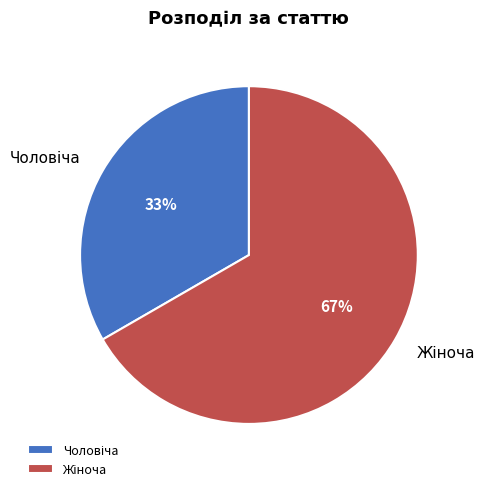

To the nearest percent, what is the average slice percentage?

50%